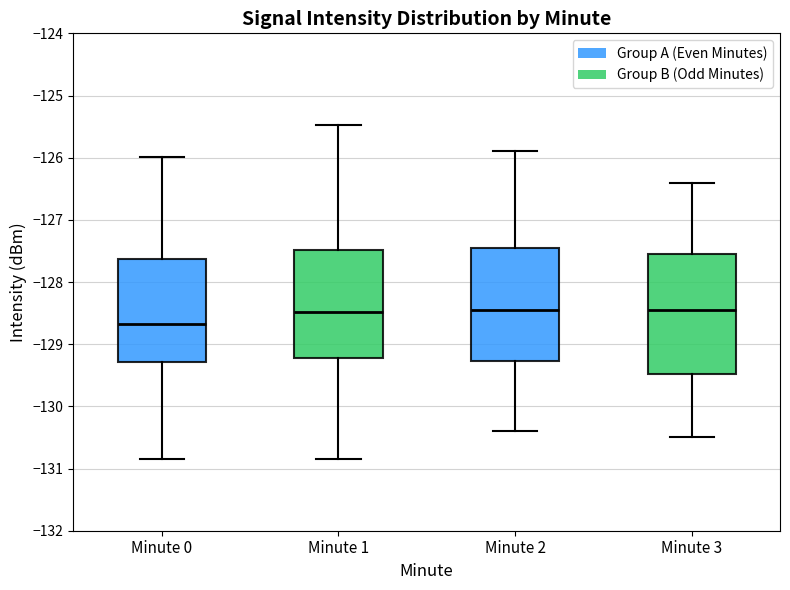

Reading left to right, transcribe this box plot: for each box, give where its median line is, the range the box spans, and where its two whiskers end, as read against the y-axis. The values are not printed on the chart, so give them approximately, as read against the axis.

Minute 0: median -128.7, box -129.3 to -127.6, whiskers -130.9 to -126.0
Minute 1: median -128.5, box -129.2 to -127.5, whiskers -130.8 to -125.5
Minute 2: median -128.4, box -129.3 to -127.4, whiskers -130.4 to -125.9
Minute 3: median -128.4, box -129.5 to -127.5, whiskers -130.5 to -126.4